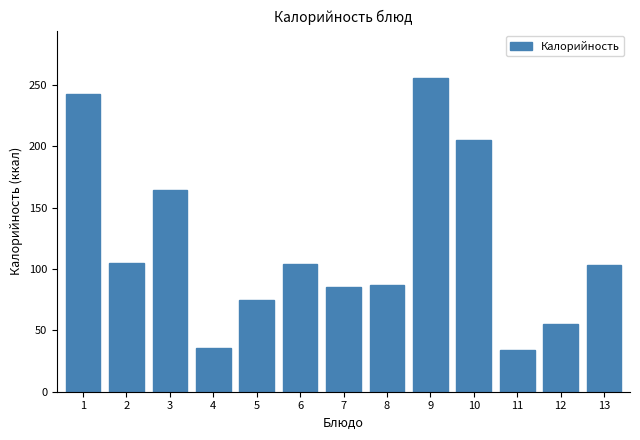

What is the maximum value shown in the chart?

256.0